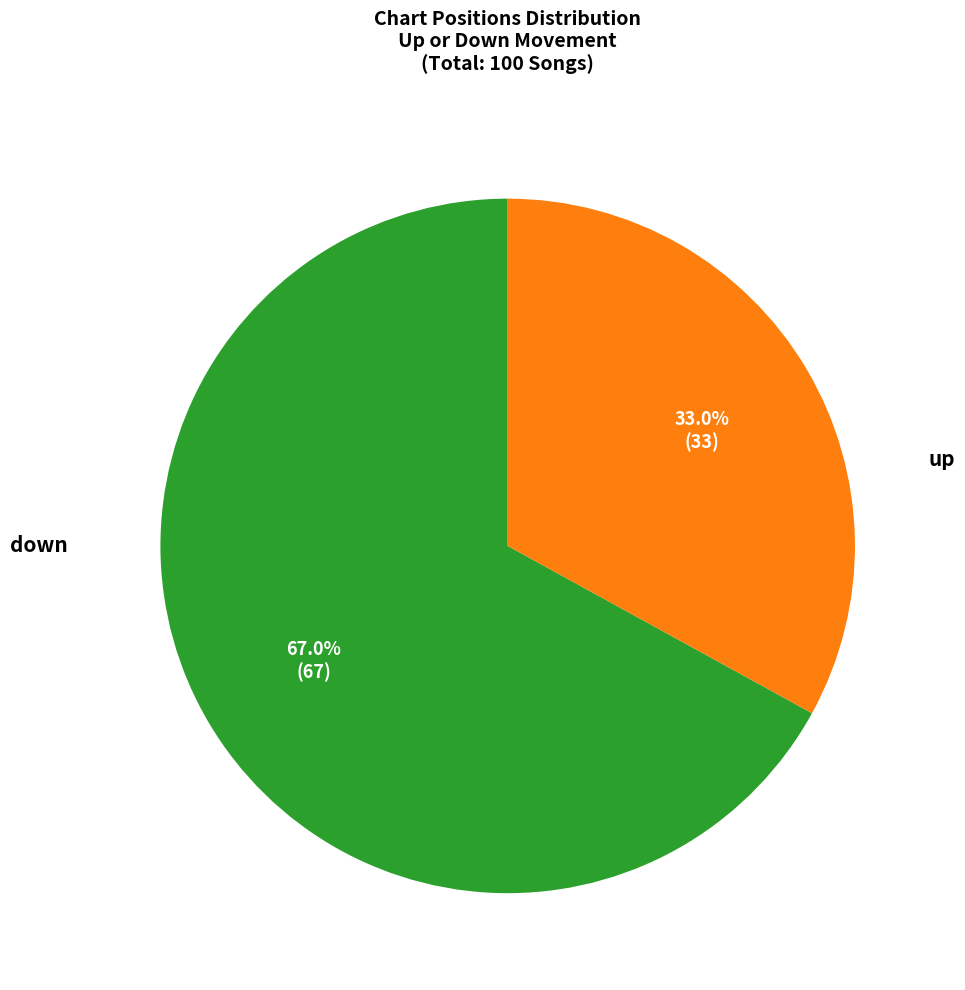

Does up represent more than half of the total?

Yes